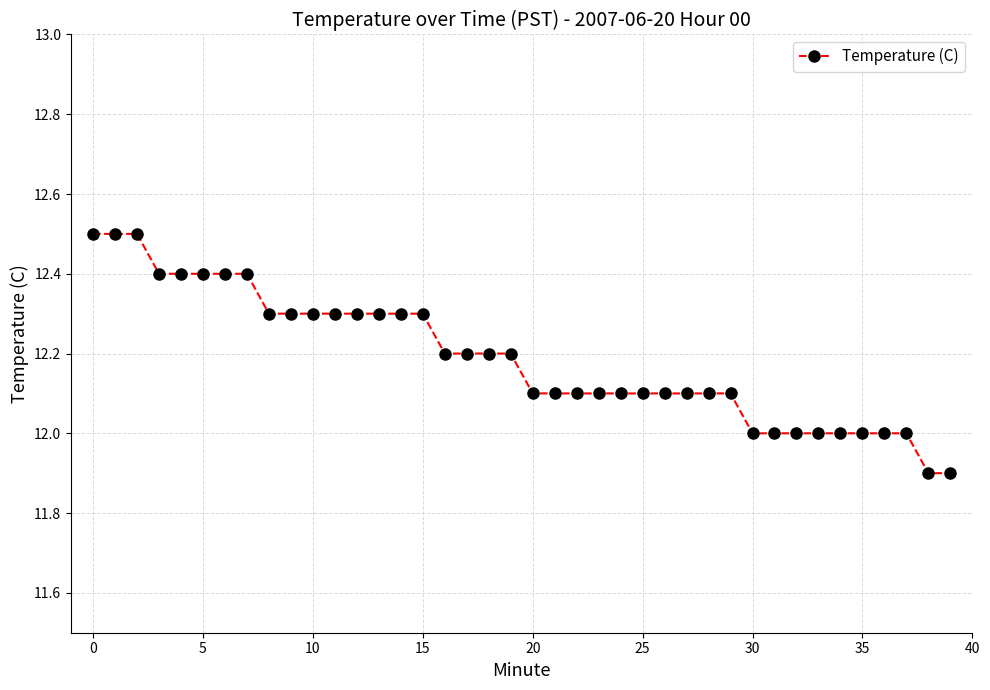

What is the sum of all values?

487.5